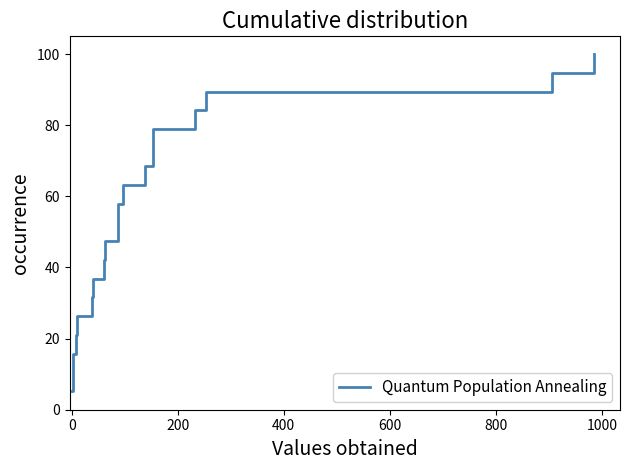

Is it true that the value at 13 is 48.2?

False